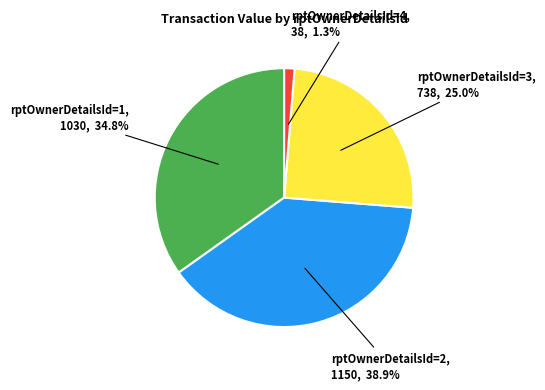

How many slices are in this pie chart?

4